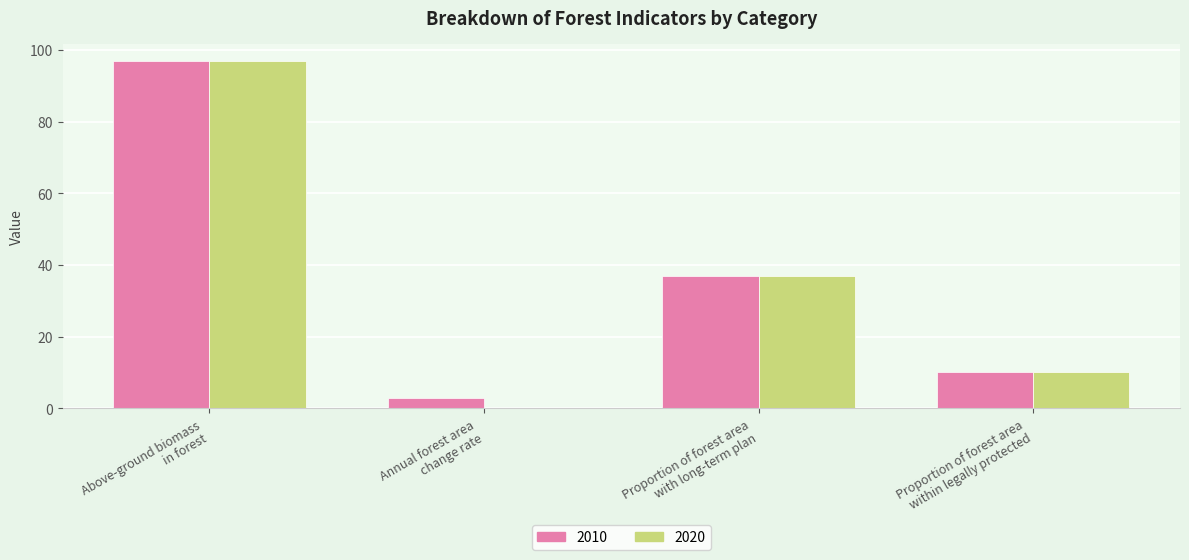

True or false: 2010 has a value of 2.1 at Proportion of forest area
within legally protected.

False